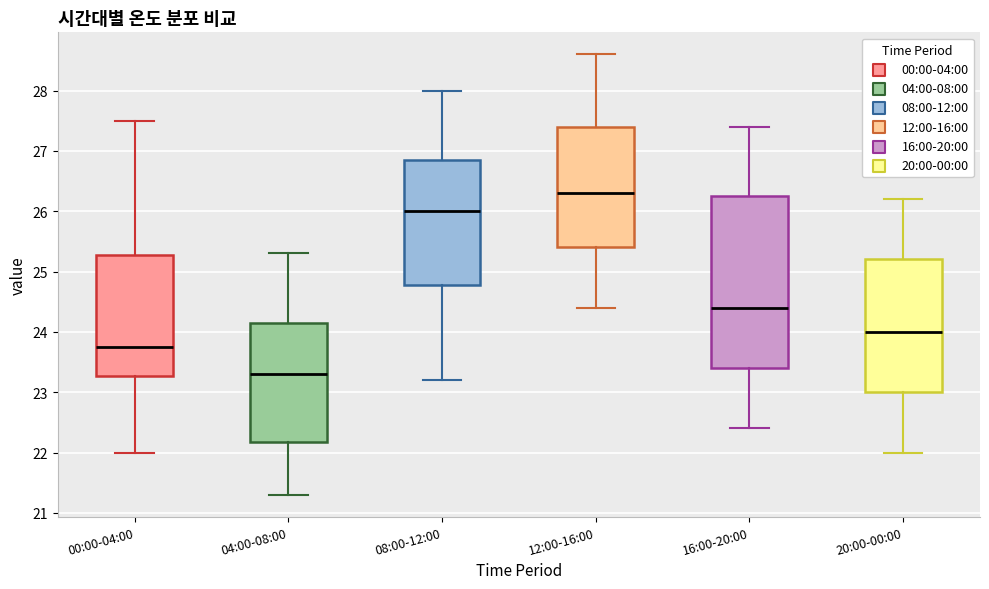

Reading left to right, transcribe this box plot: for each box, give where its median line is, the range the box spans, and where its two whiskers end, as read against the y-axis. The values are not printed on the chart, so give them approximately, as read against the axis.

00:00-04:00: median 23.8, box 23.3 to 25.3, whiskers 22.0 to 27.5
04:00-08:00: median 23.3, box 22.2 to 24.2, whiskers 21.3 to 25.3
08:00-12:00: median 26.0, box 24.8 to 26.9, whiskers 23.2 to 28.0
12:00-16:00: median 26.3, box 25.4 to 27.4, whiskers 24.4 to 28.6
16:00-20:00: median 24.4, box 23.4 to 26.3, whiskers 22.4 to 27.4
20:00-00:00: median 24.0, box 23.0 to 25.2, whiskers 22.0 to 26.2